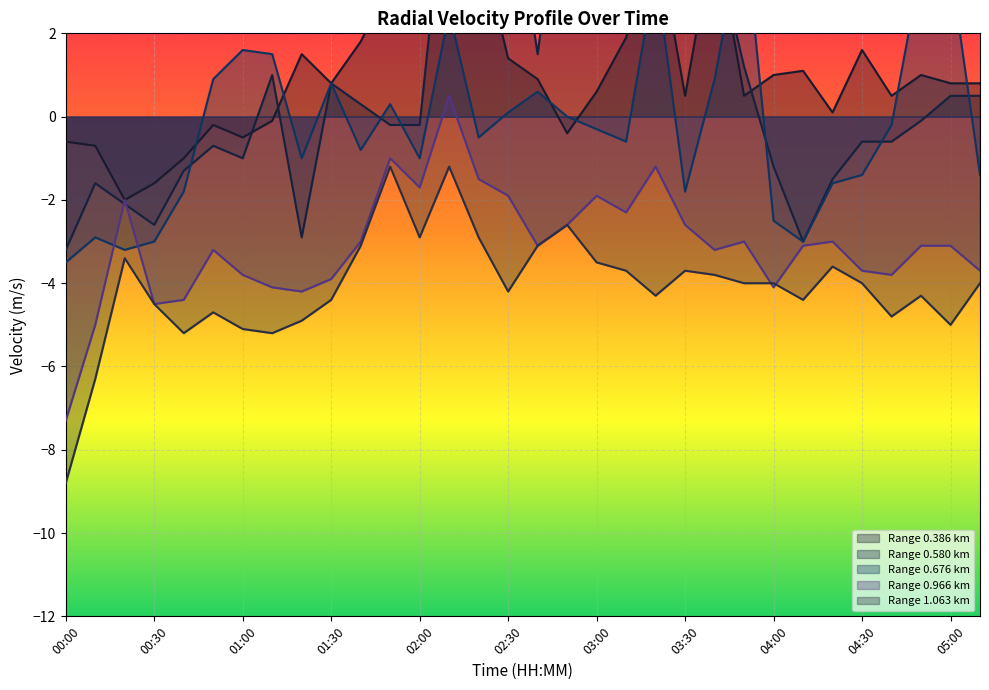

How many values in 0.676 are below zero?

18